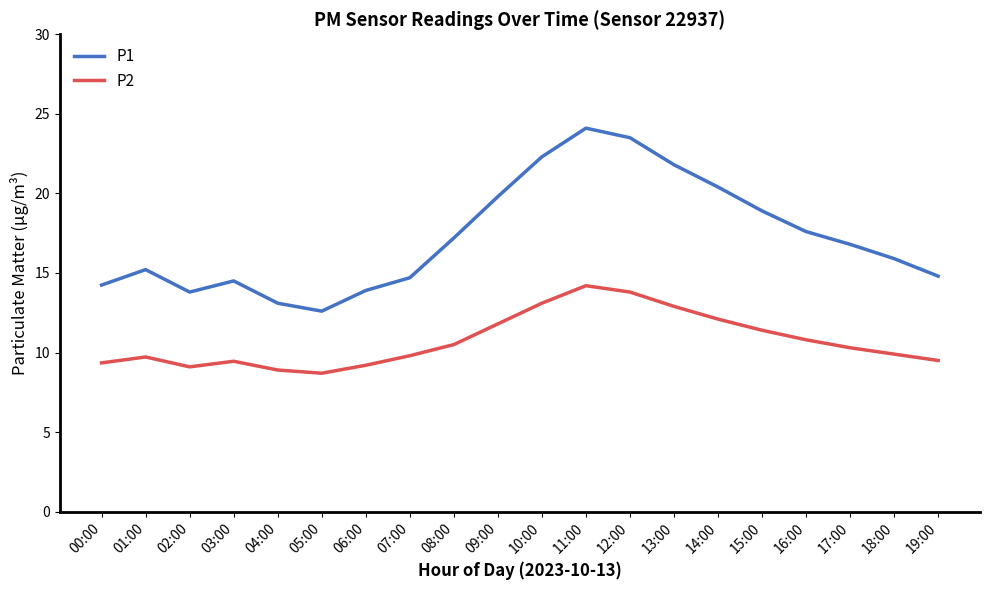

Read the P2 value at 06:00.

9.2